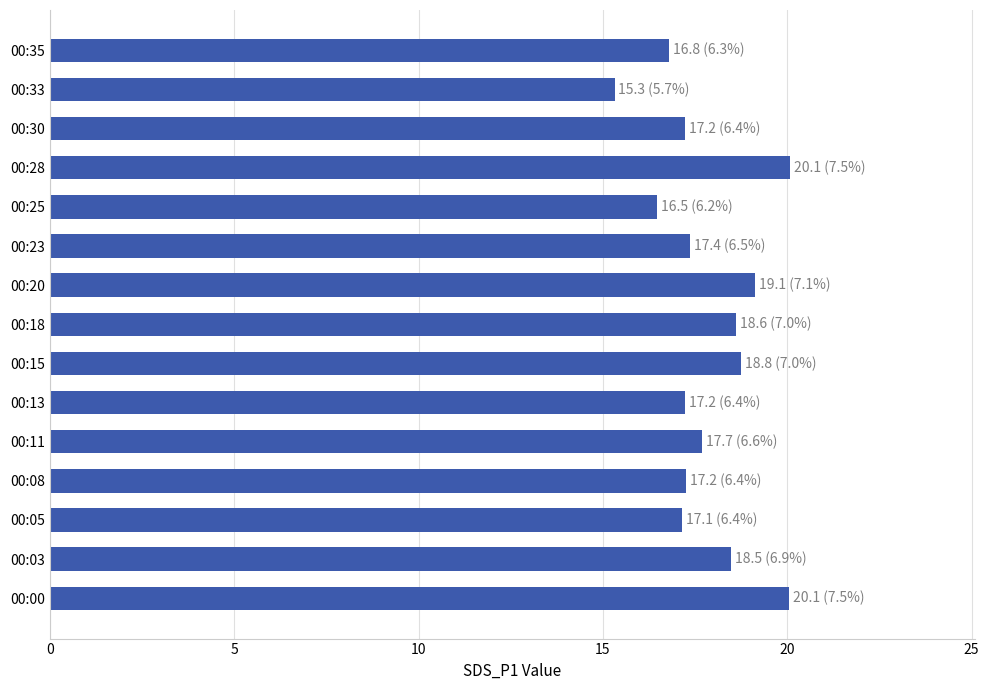

What is the minimum value shown in the chart?

15.3